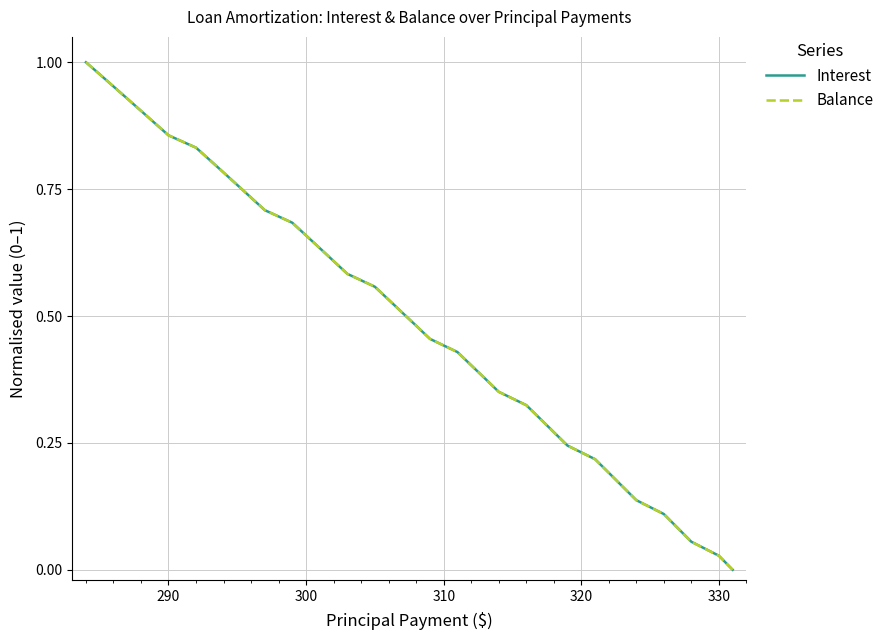

What is the difference between the maximum and minimum values in the Balance series?

1.0